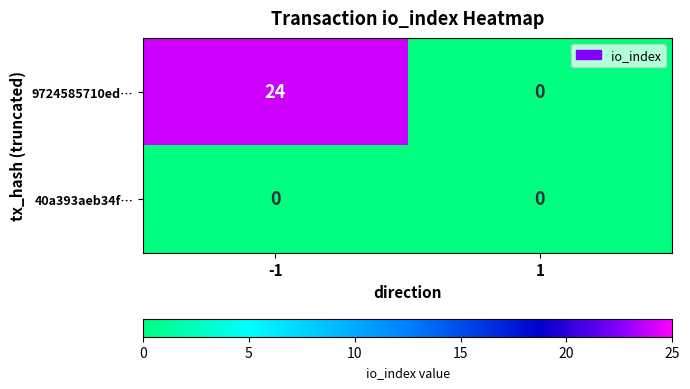

The 9724585710ed… series shows 24 at -1. True or false?

True